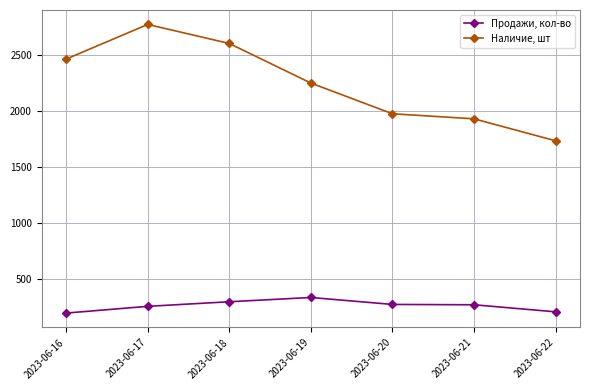

What is the difference between the maximum and minimum values in the Продажи, кол-во series?

139